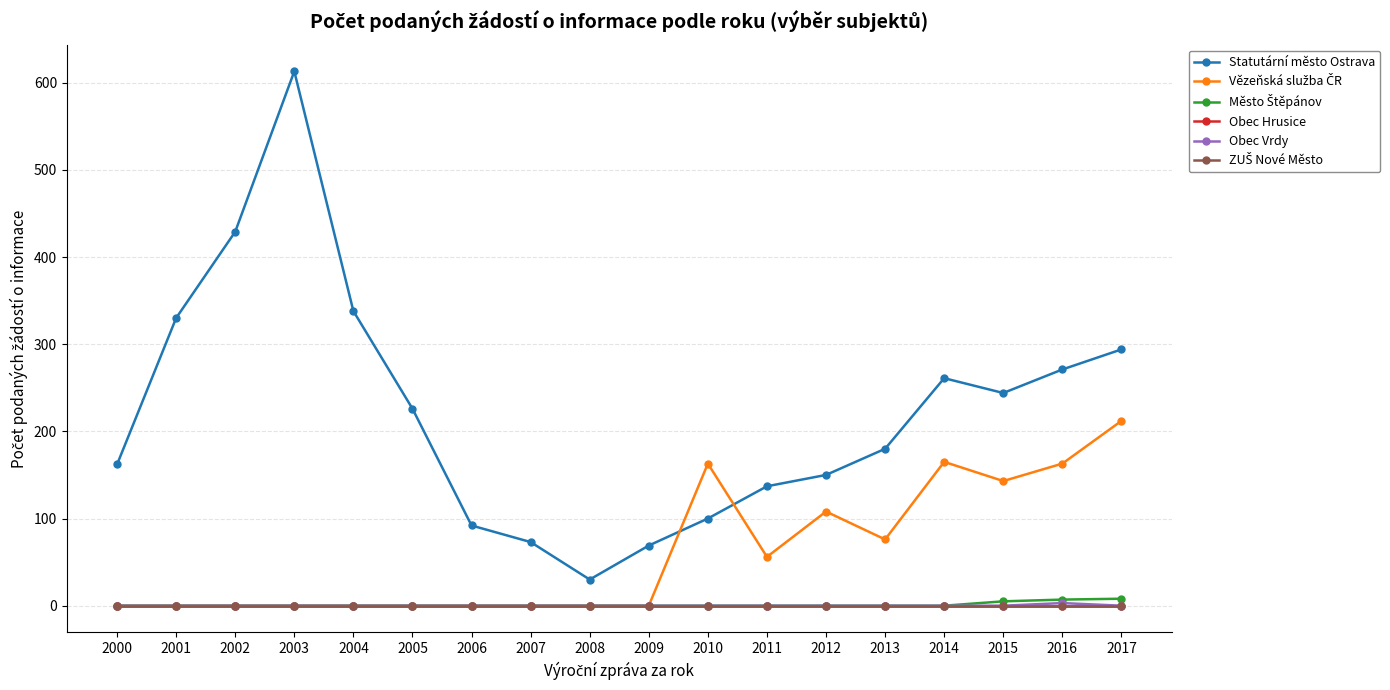

Is this an area chart (filled region under the line)?

No